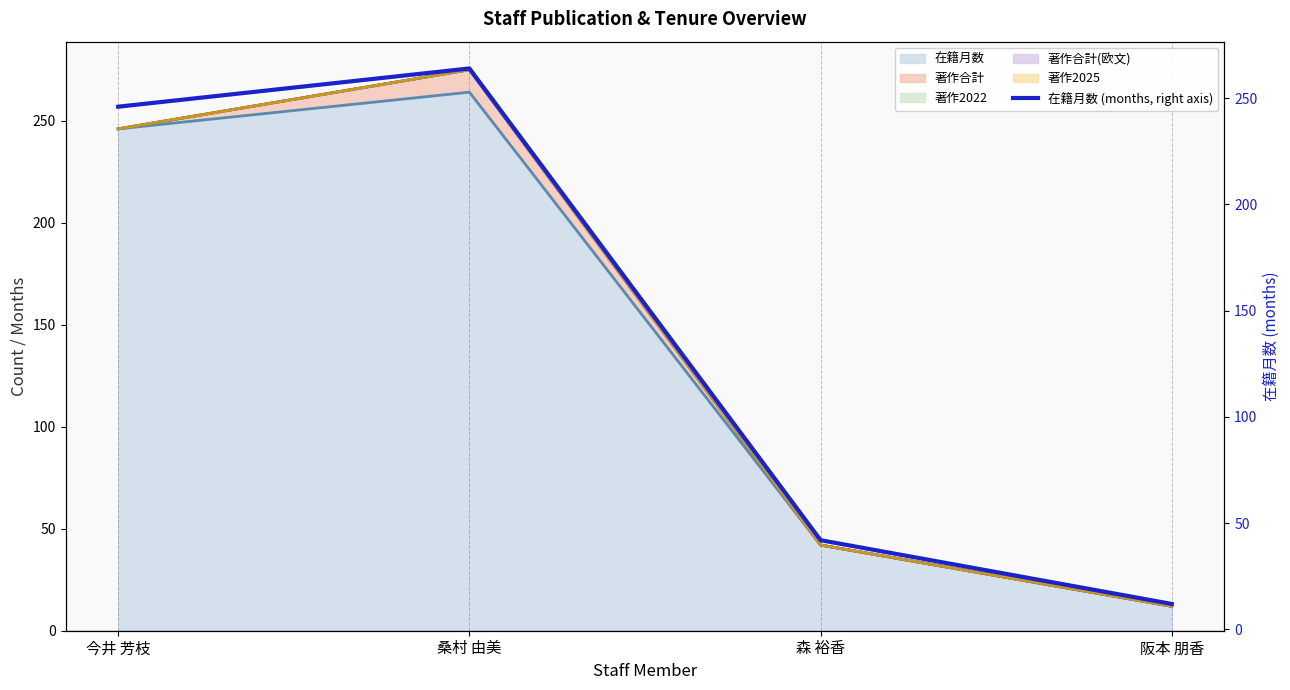

At which label does 在籍月数 reach its peak?

桑村 由美